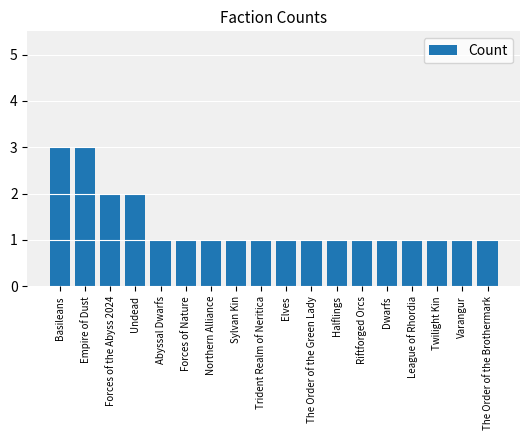

How many values are between 1 and 2?

16